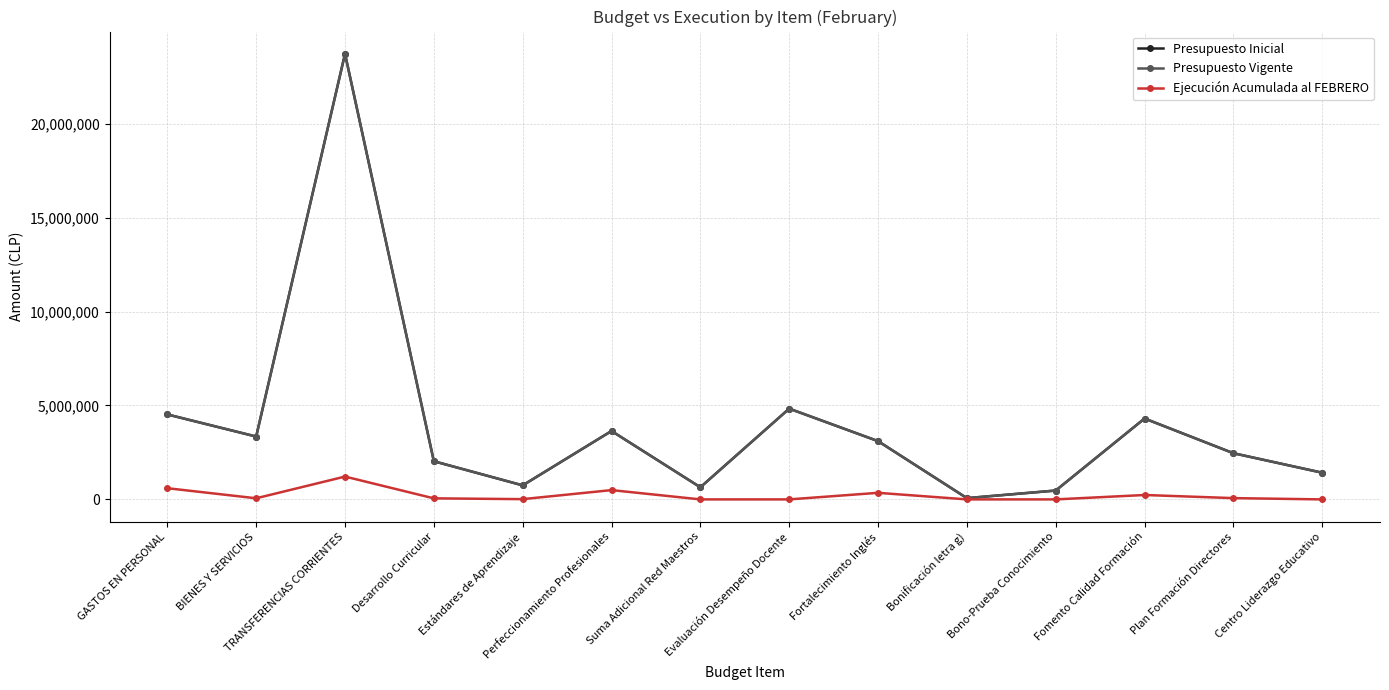

Rank the series by their maximum value, from highest to lowest.

Presupuesto Inicial, Presupuesto Vigente, Ejecución Acumulada al FEBRERO